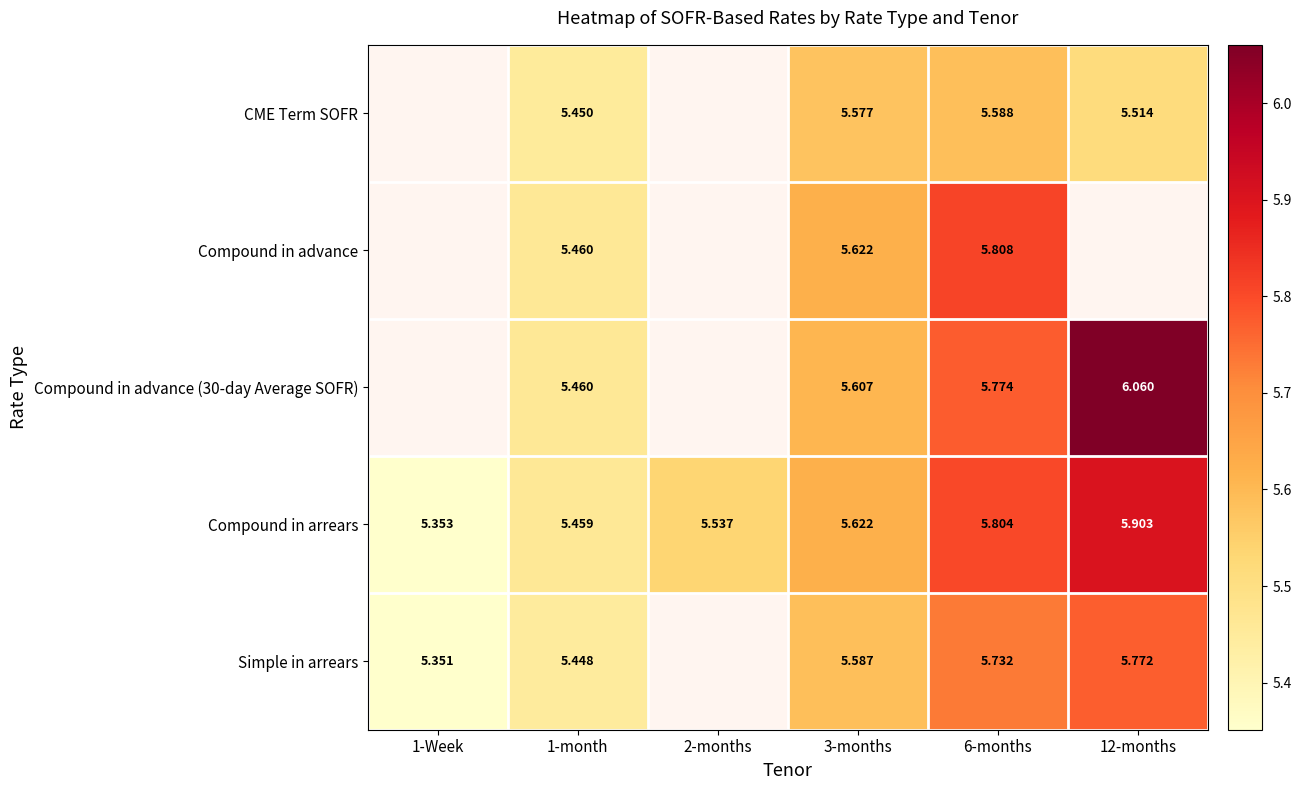

Is the value of Compound in arrears at 1-month greater than the value of Simple in arrears at 1-Week?

Yes